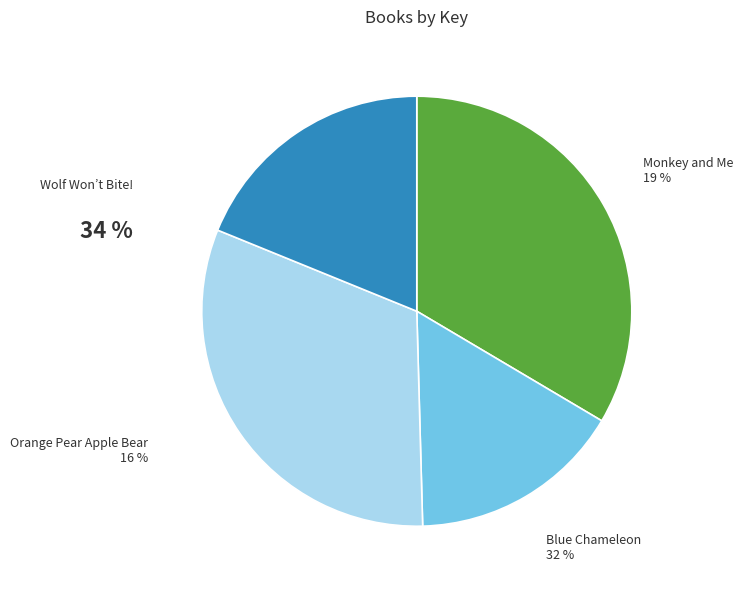

Is there a majority slice in this chart?

No